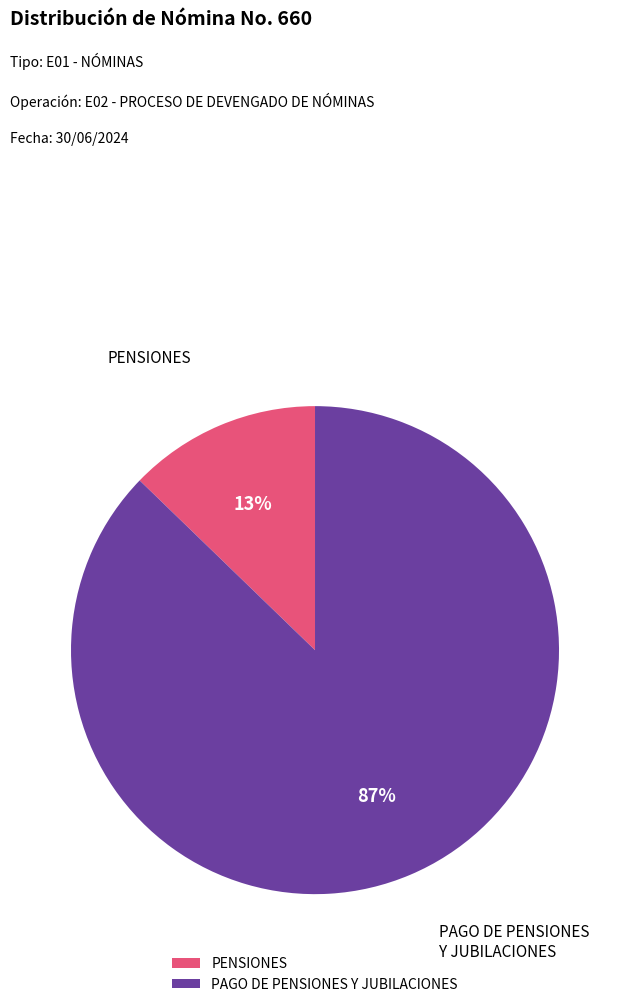

Which category accounts for the majority?

PAGO DE PENSIONES Y JUBILACIONES